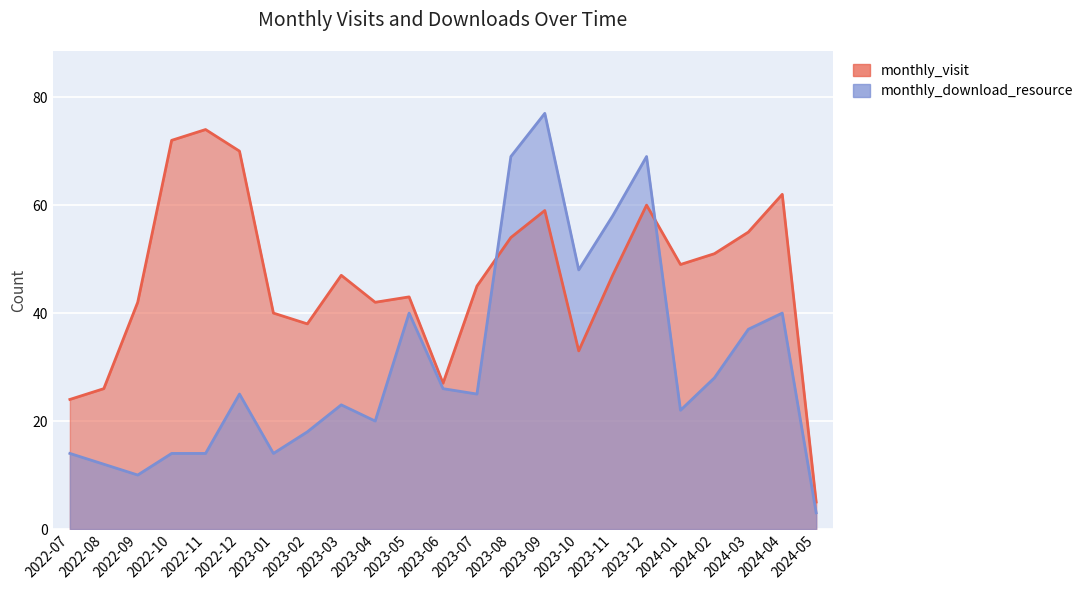

At how many categories does at least one series exceed 48?

11